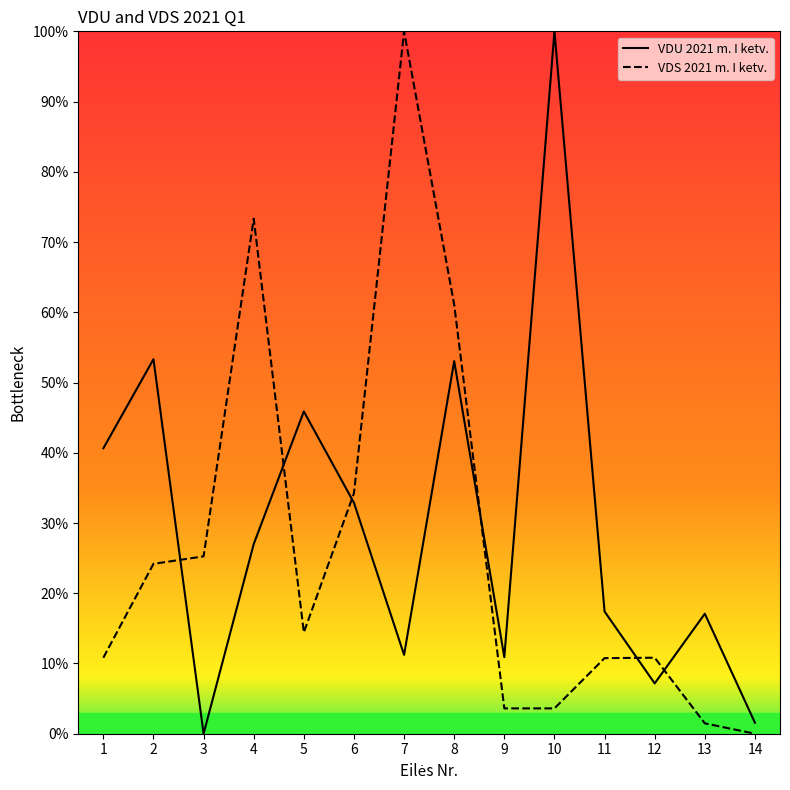

What is the value of the VDS 2021 m. I ketv. point at the 7th from the left?

100.0